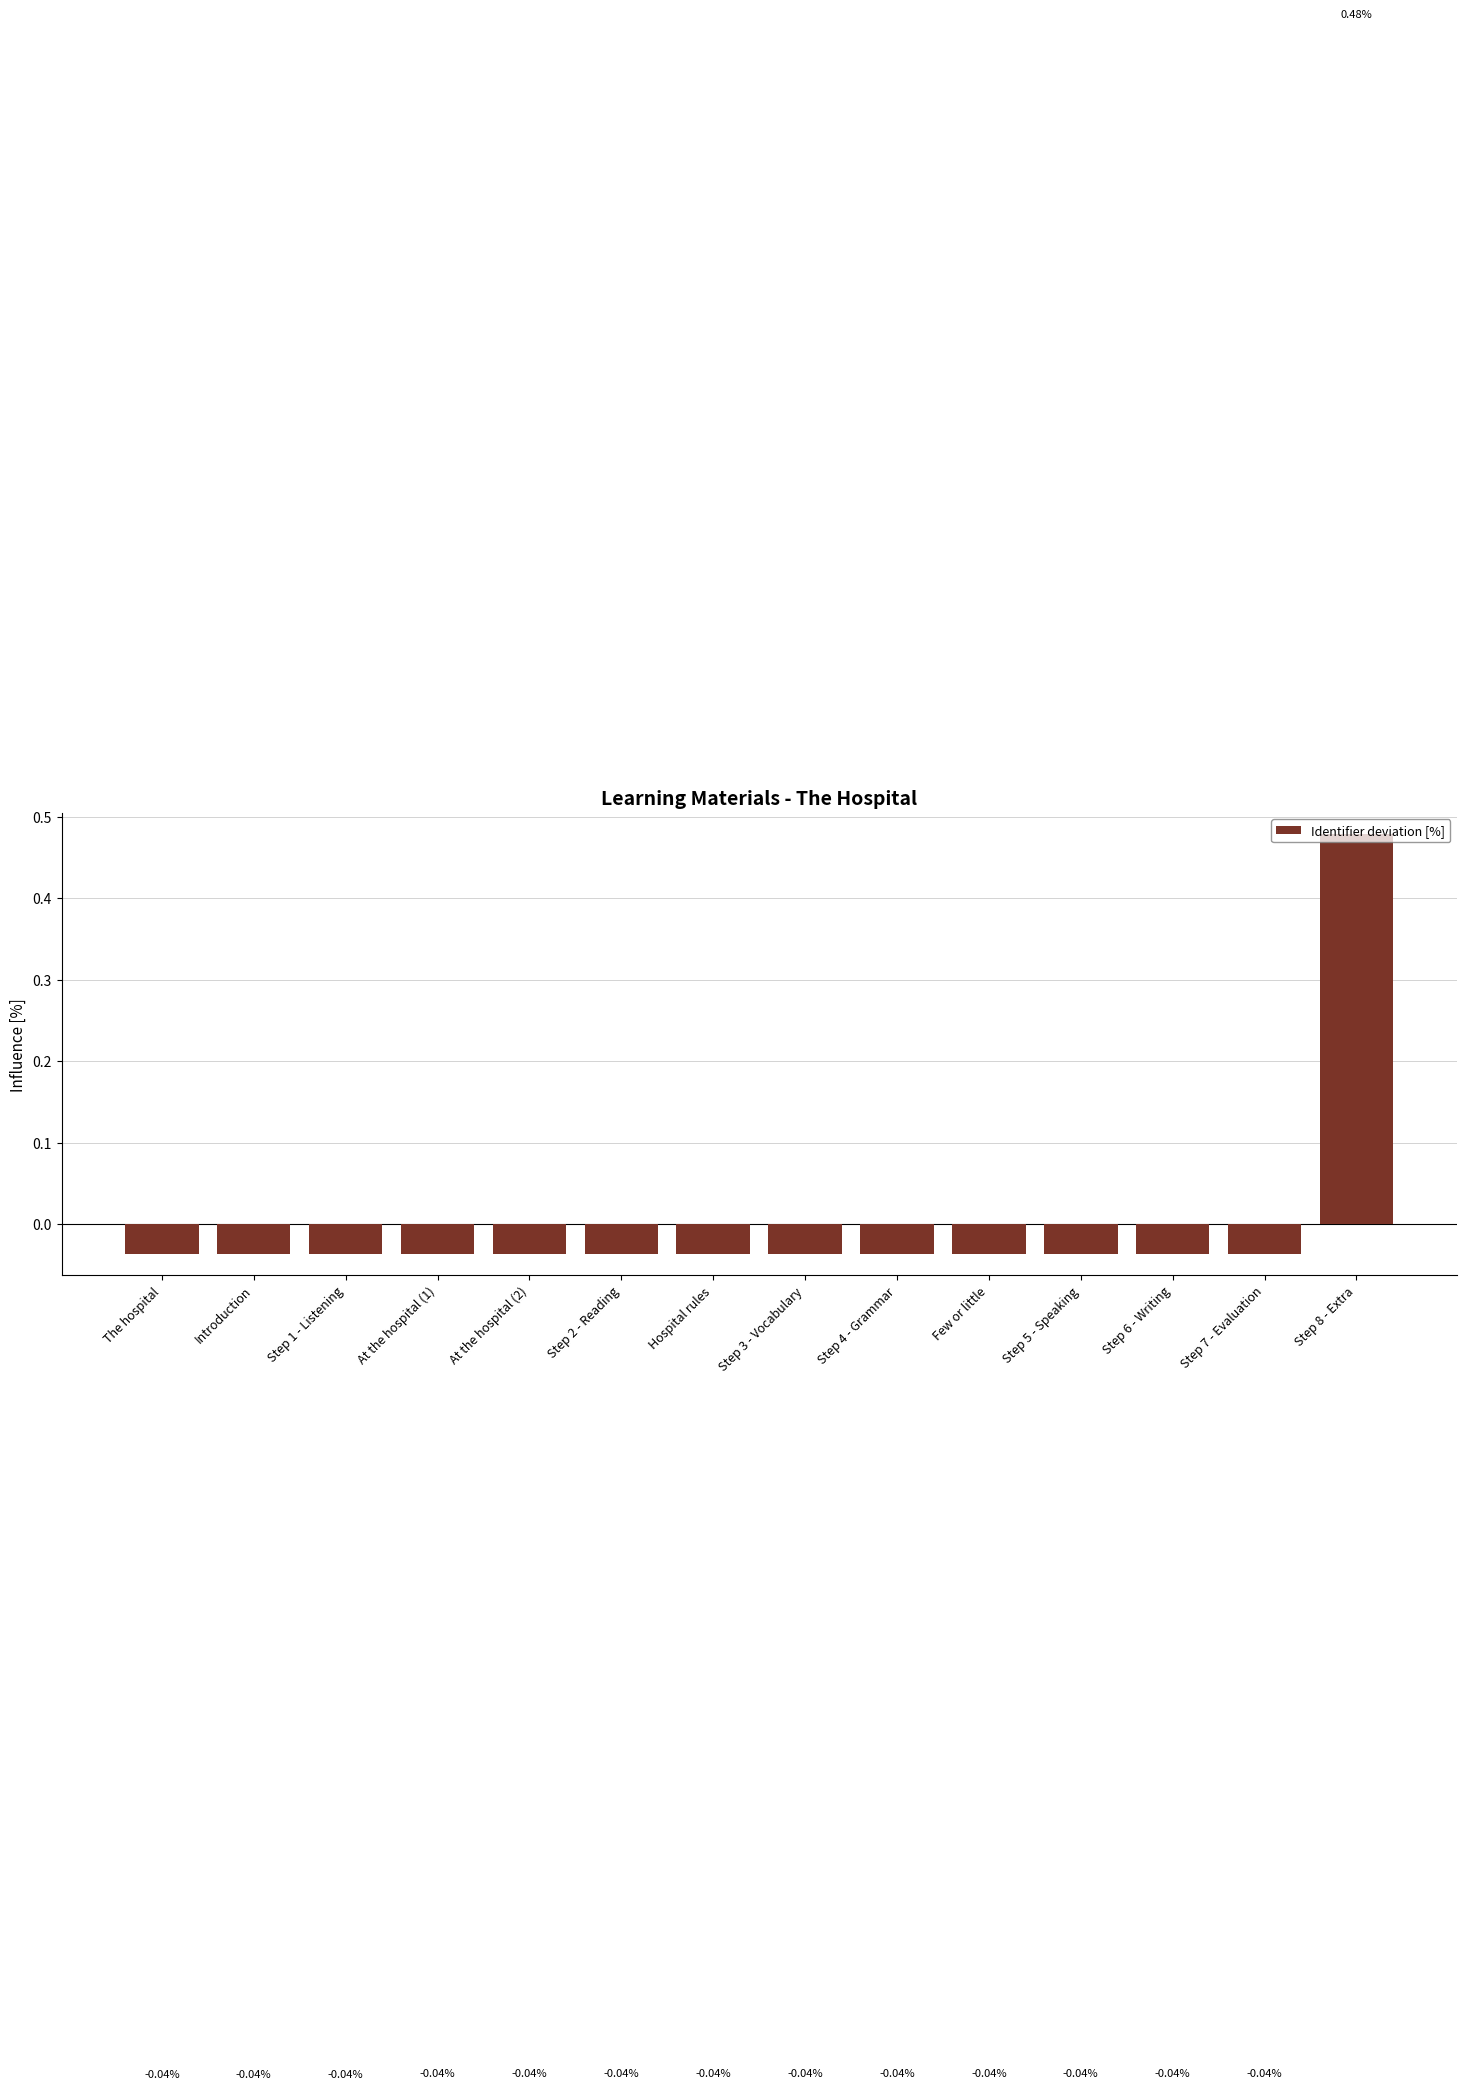

What is the change in value from At the hospital (1) to Step 8 - Extra?

+0.5